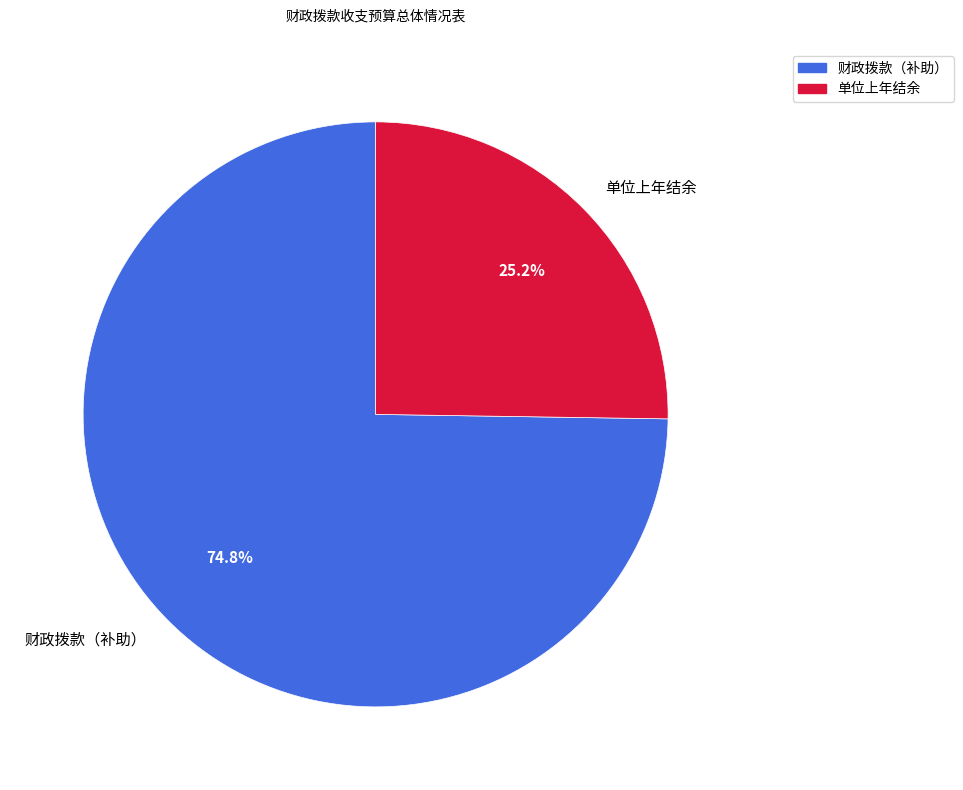

Which has a higher value, 财政拨款（补助） or 单位上年结余?

财政拨款（补助）